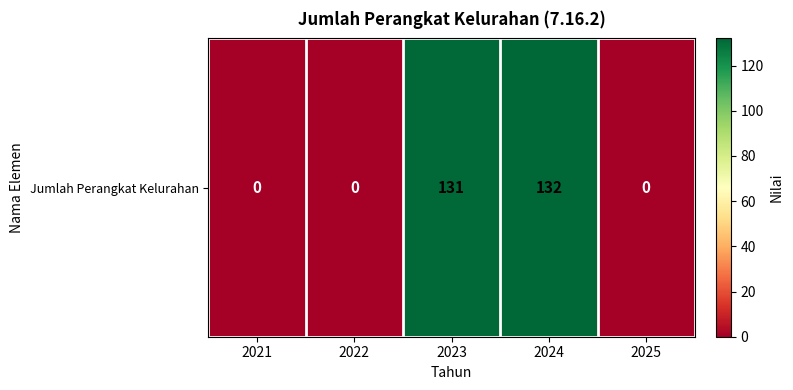

Is it true that the value at 2025 is -49?

False